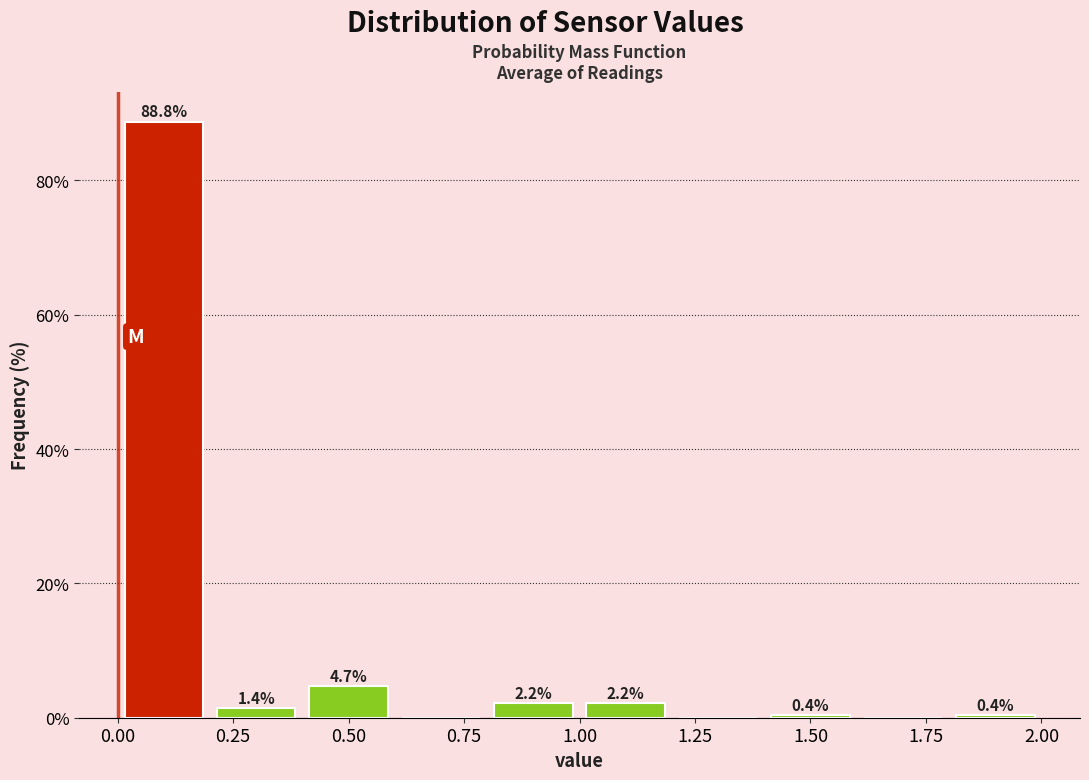

Over which range of the x-axis is the bar tallest?

0.0 to 0.2